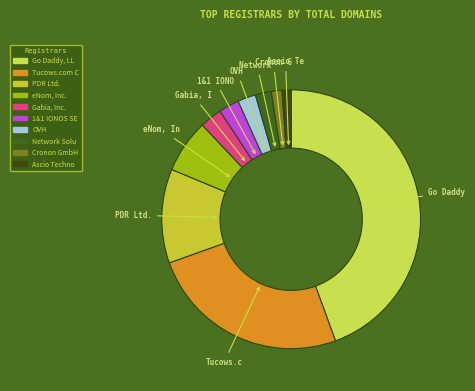

How many segments does this pie chart have?

10